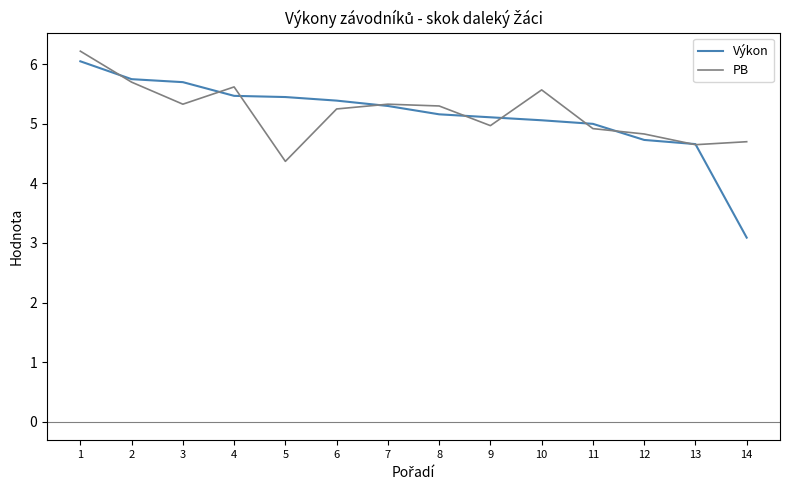

Which series ends up on top after the final intersection of PB and Výkon?

PB